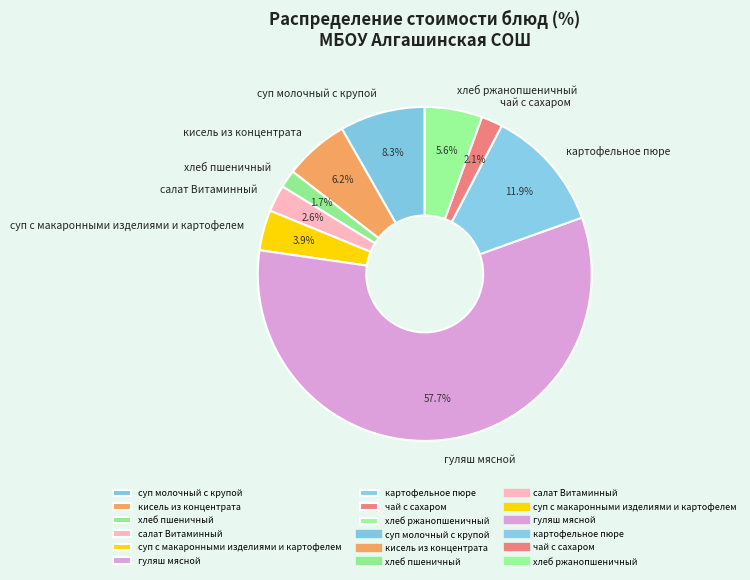

Do кисель из концентрата and чай с сахаром together represent more than half of the pie?

No